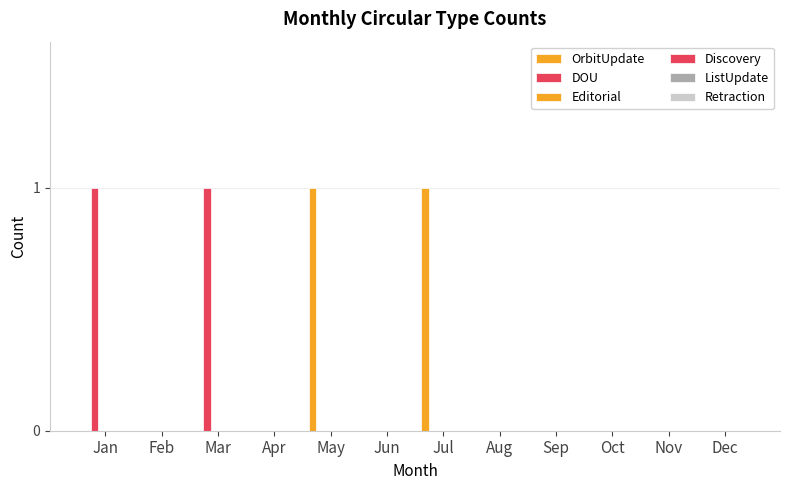

Reading right to left, transcribe all the data shown in this chart.

OrbitUpdate: 0	0	0	0	0	1	0	1	0	0	0	0
DOU: 0	0	0	0	0	0	0	0	0	1	0	1
Editorial: 0	0	0	0	0	0	0	0	0	0	0	0
Discovery: 0	0	0	0	0	0	0	0	0	0	0	0
ListUpdate: 0	0	0	0	0	0	0	0	0	0	0	0
Retraction: 0	0	0	0	0	0	0	0	0	0	0	0